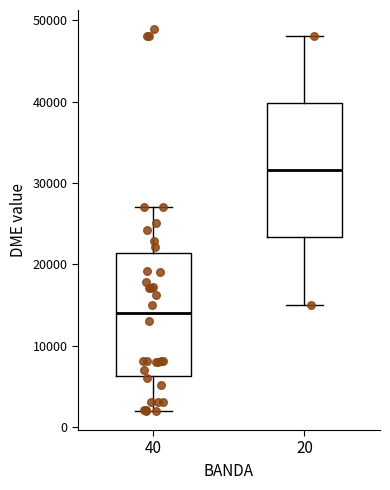

Where is the lower edge of the box at x = 40 on the y-axis? The values are not printed on the chart, so give them approximately, as read against the axis.

6000